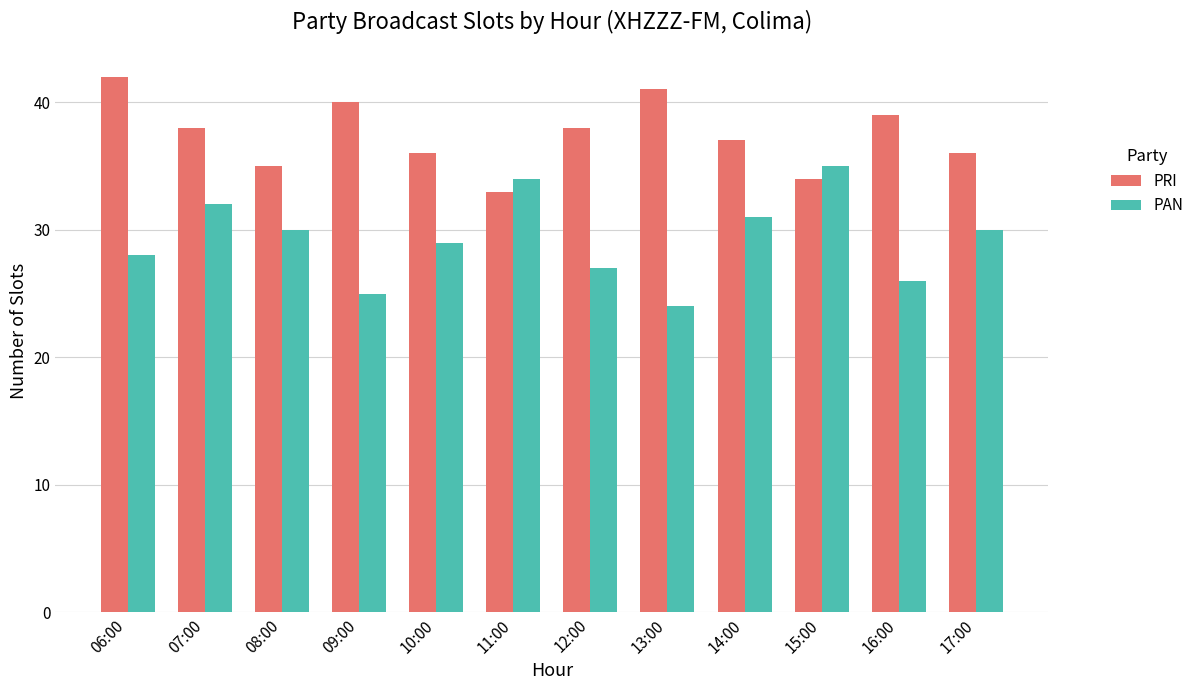

Which series has the largest range (max minus min)?

PAN